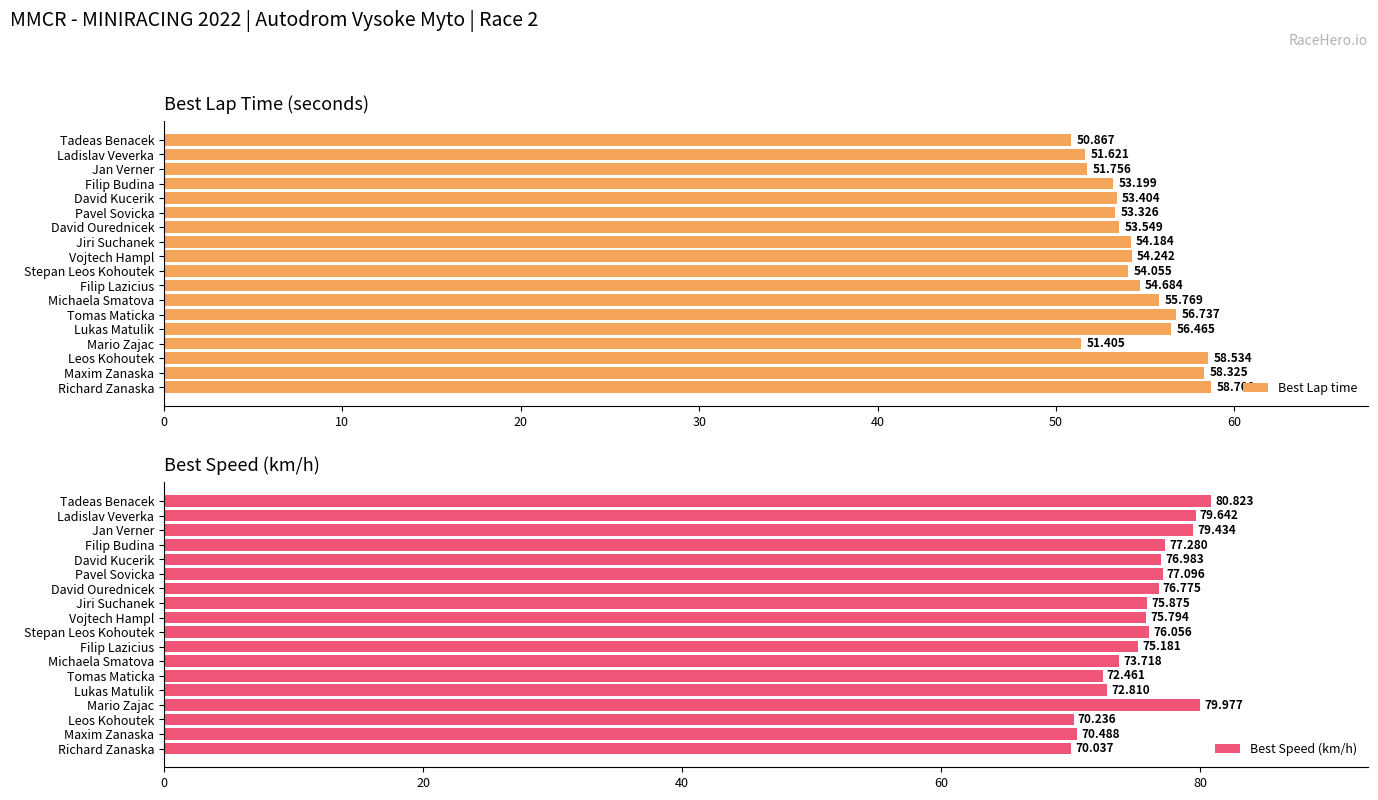

List the series in order of their peak value, highest first.

Best Speed (km/h), Best Lap time